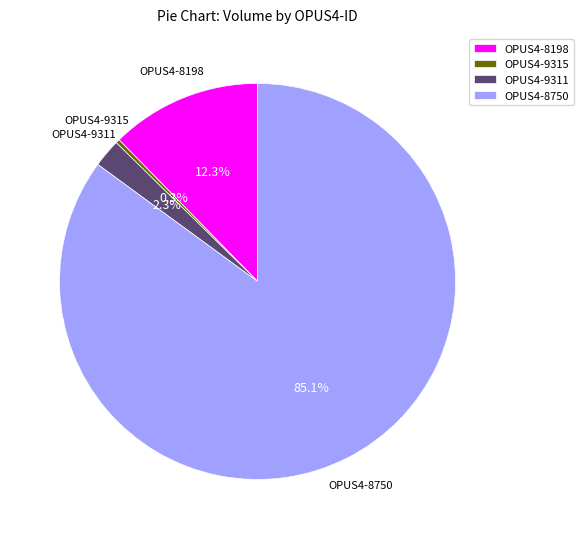

Which has a higher value, OPUS4-9311 or OPUS4-9315?

OPUS4-9311